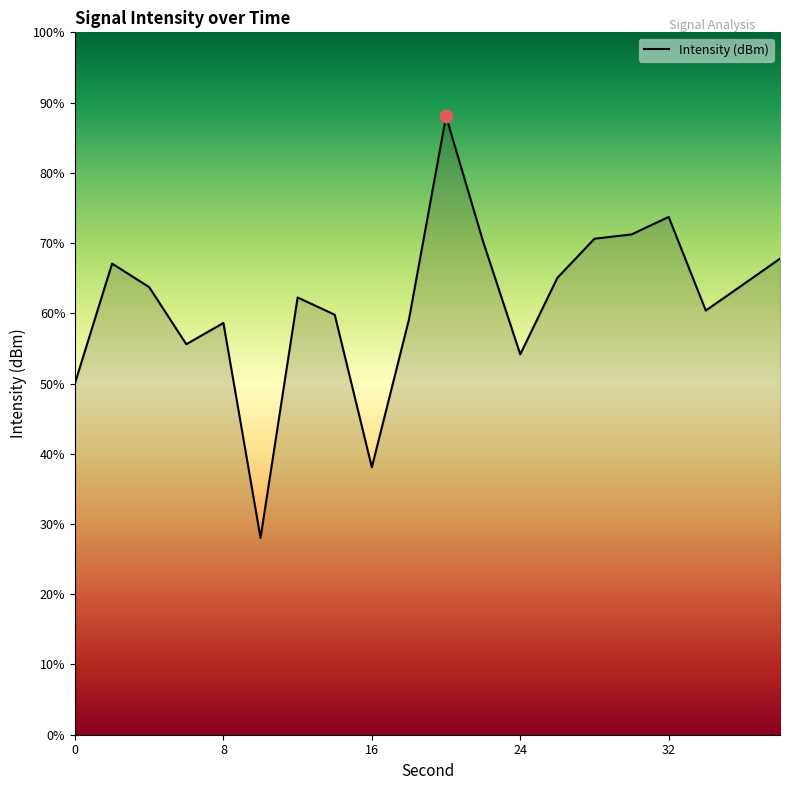

What is the difference between the maximum and minimum values?

60.0